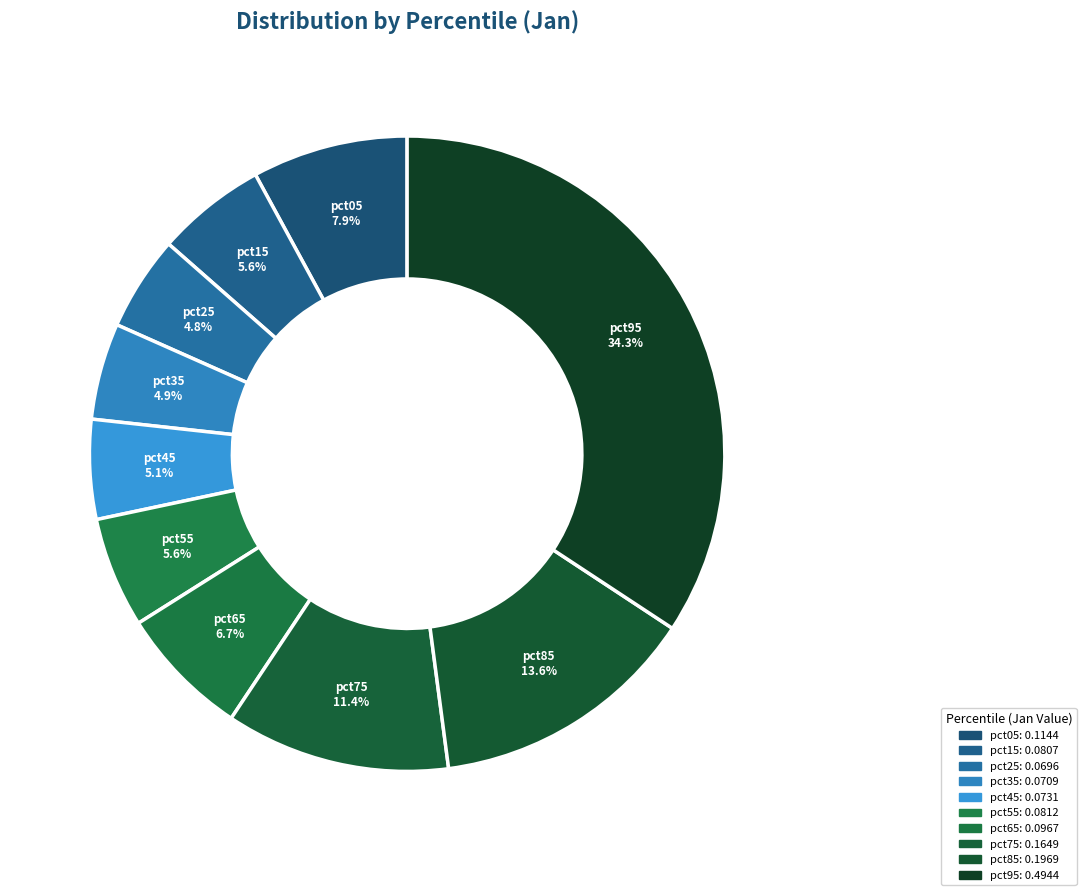

Does pct35 represent more than half of the total?

No